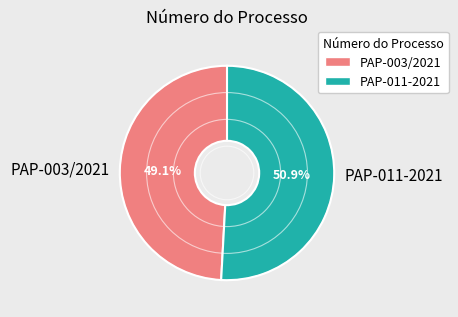

Which category accounts for the majority?

PAP-011-2021